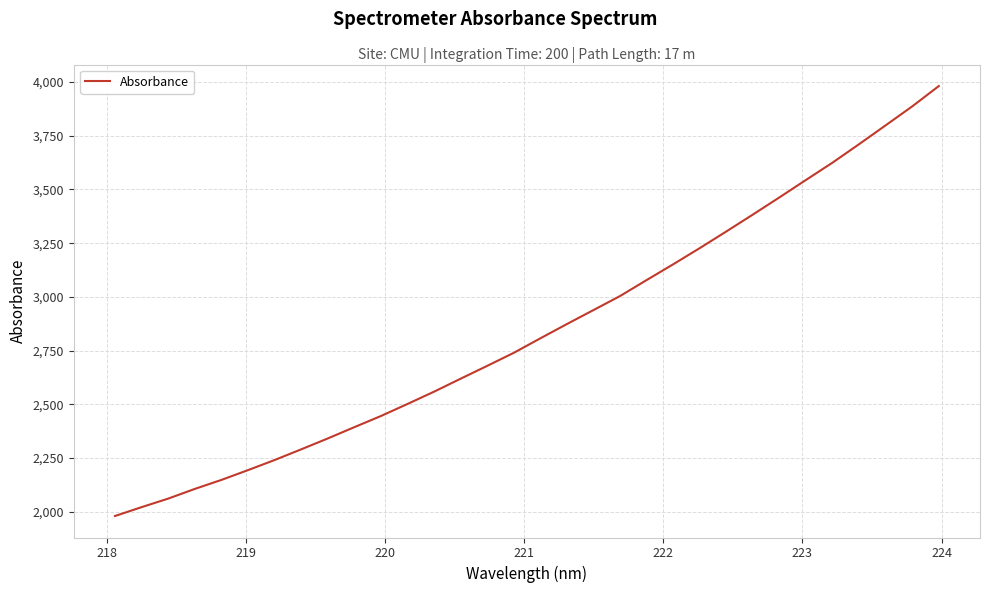

What is the difference between the maximum and minimum values?

2001.1